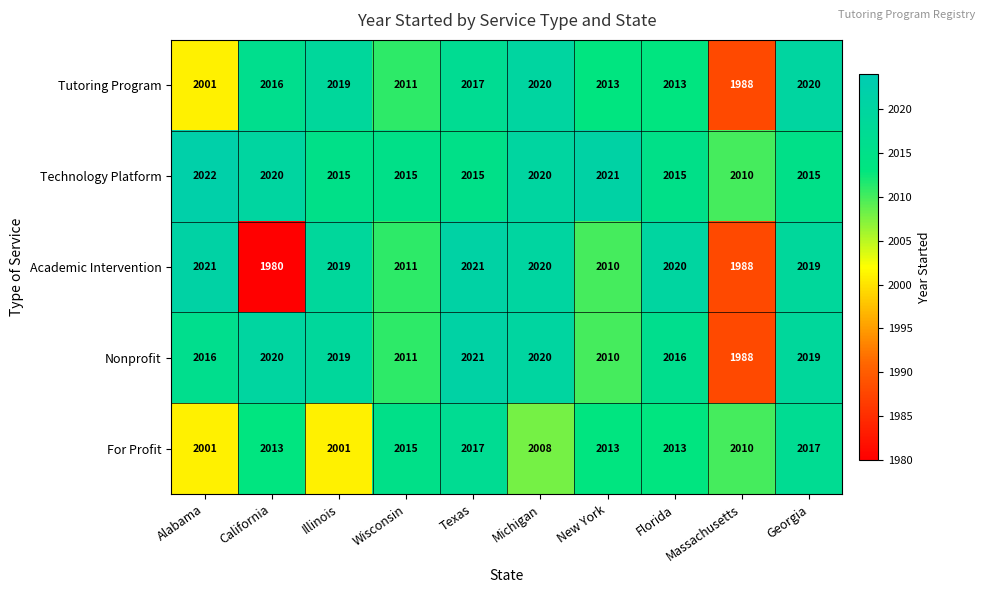

What is the spread (max minus min) of values at Georgia?

5